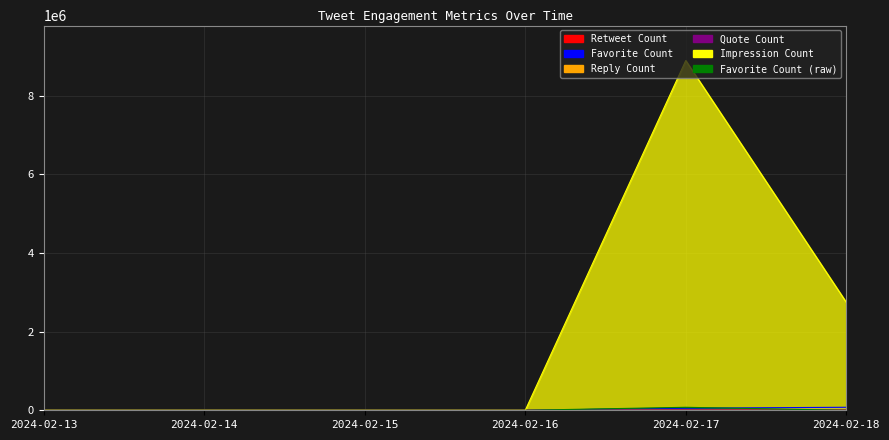

How many values in the Quote Count series exceed 0?

2